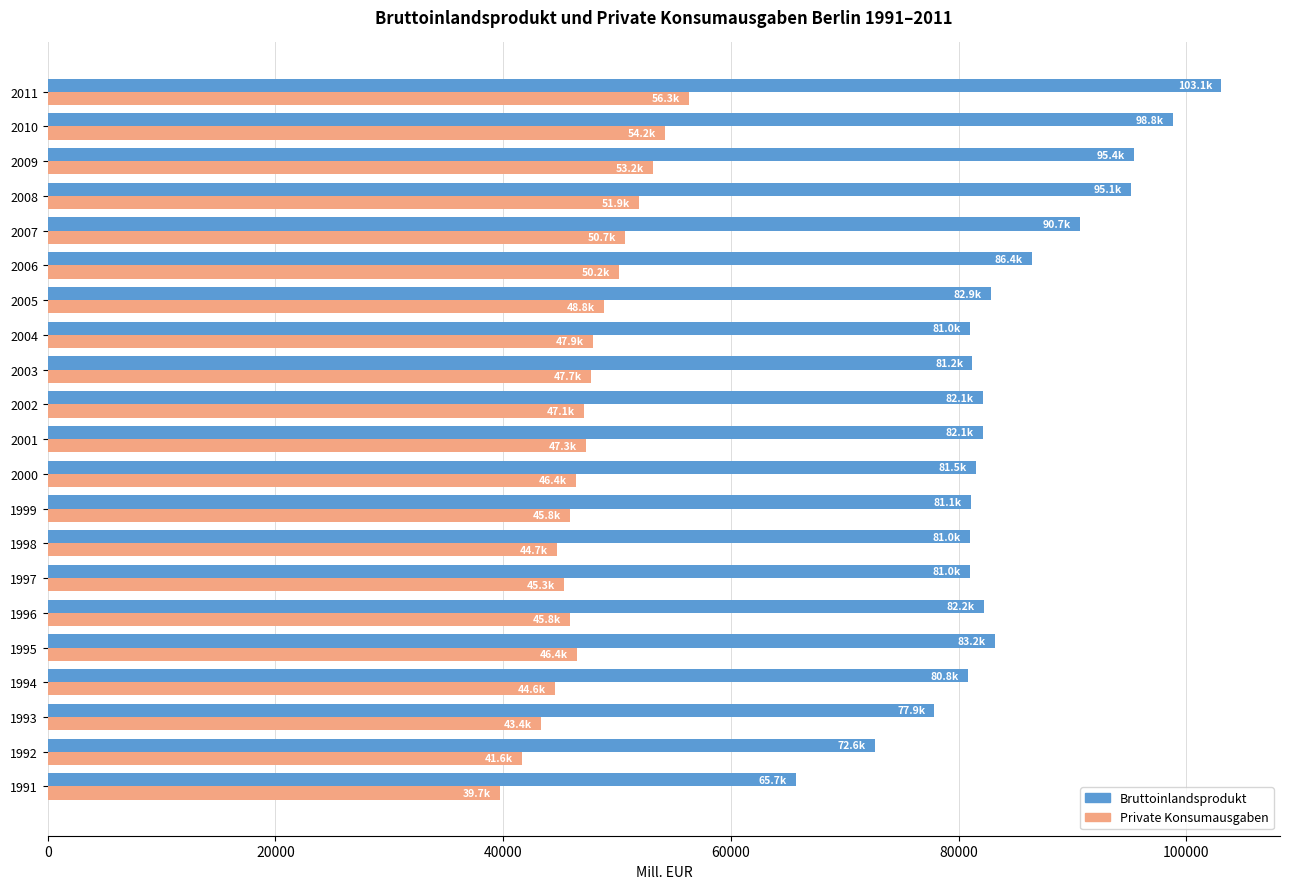

Rank the series at 2001 from lowest to highest value.

Private Konsumausgaben, Bruttoinlandsprodukt